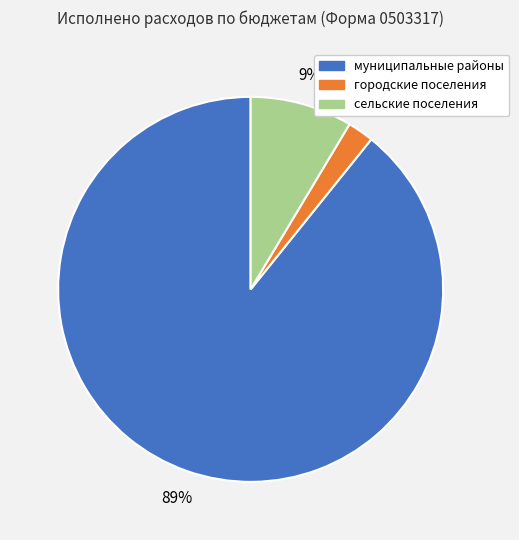

Which has a higher value, муниципальные районы or сельские поселения?

муниципальные районы